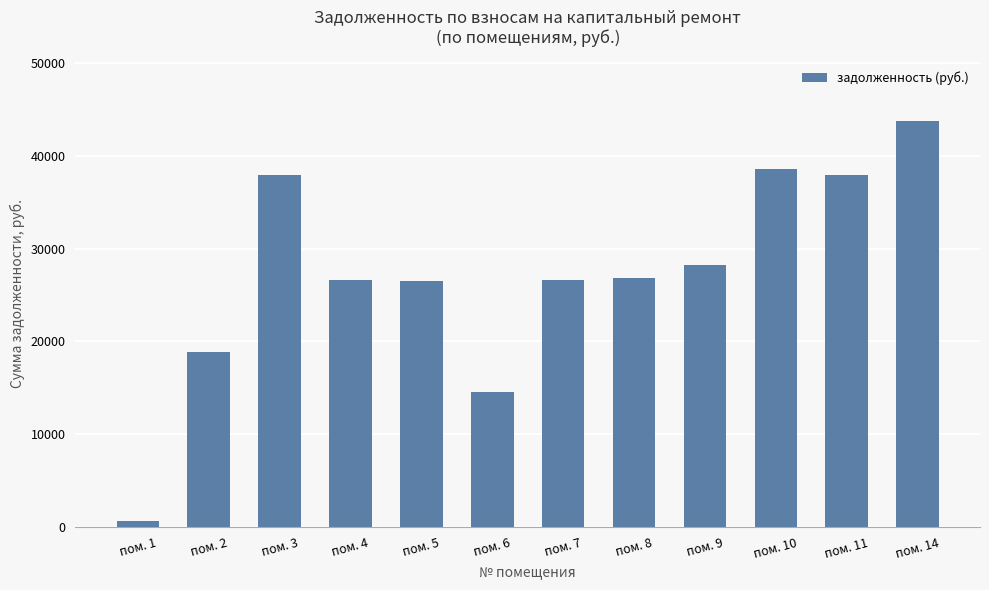

What is the sum of all values?

327053.3